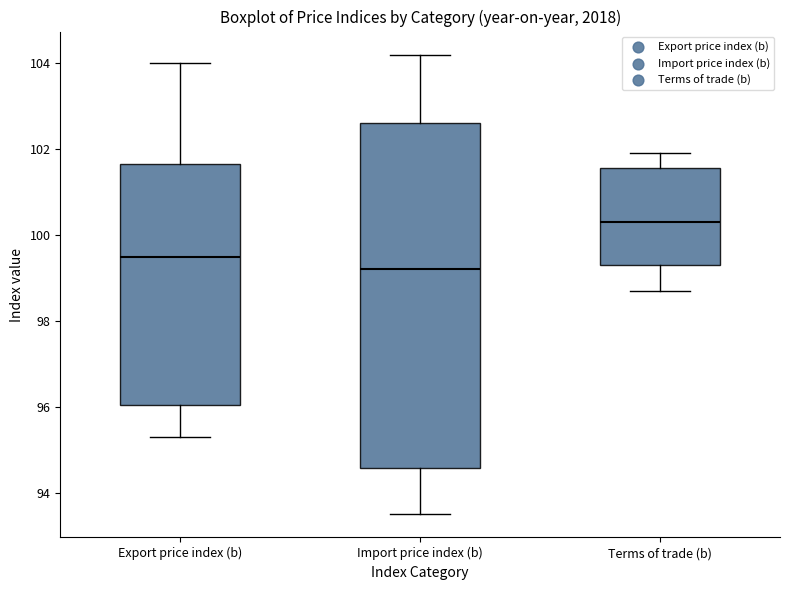

Reading left to right, transcribe this box plot: for each box, give where its median line is, the range the box spans, and where its two whiskers end, as read against the y-axis. The values are not printed on the chart, so give them approximately, as read against the axis.

Export price index (b): median 99.6, box 96.0 to 101.6, whiskers 95.4 to 104.0
Import price index (b): median 99.2, box 94.6 to 102.6, whiskers 93.6 to 104.2
Terms of trade (b): median 100.4, box 99.4 to 101.6, whiskers 98.8 to 102.0